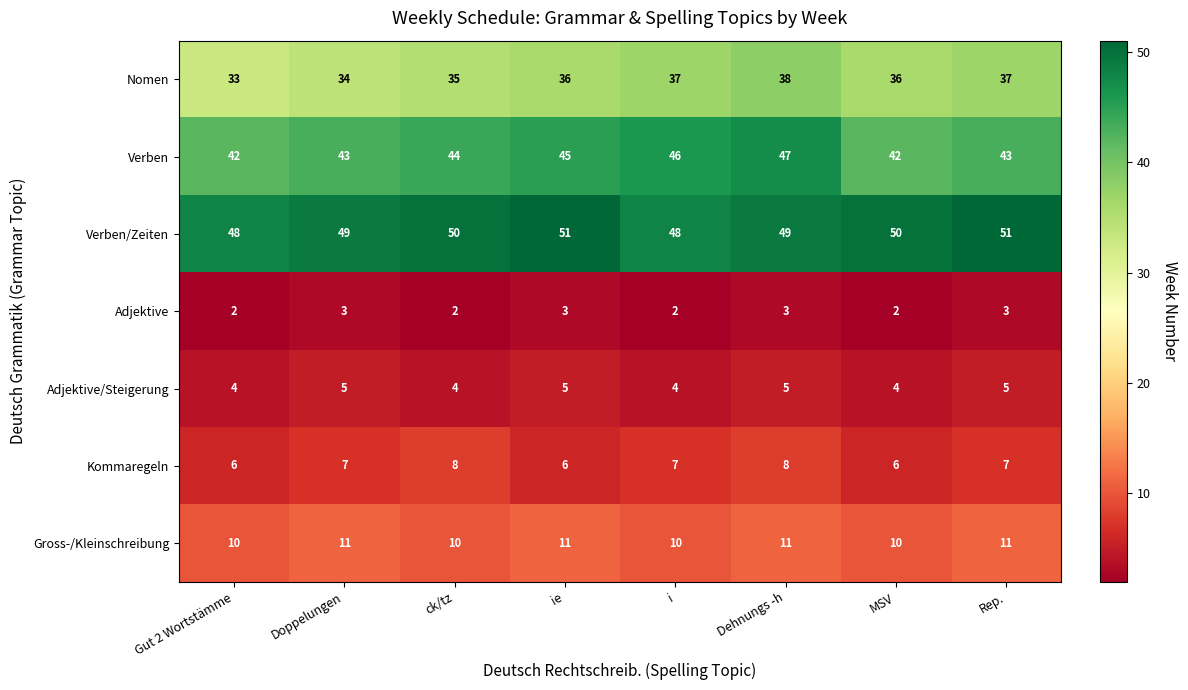

Which series changed the most between ck/tz and Rep.?

Nomen